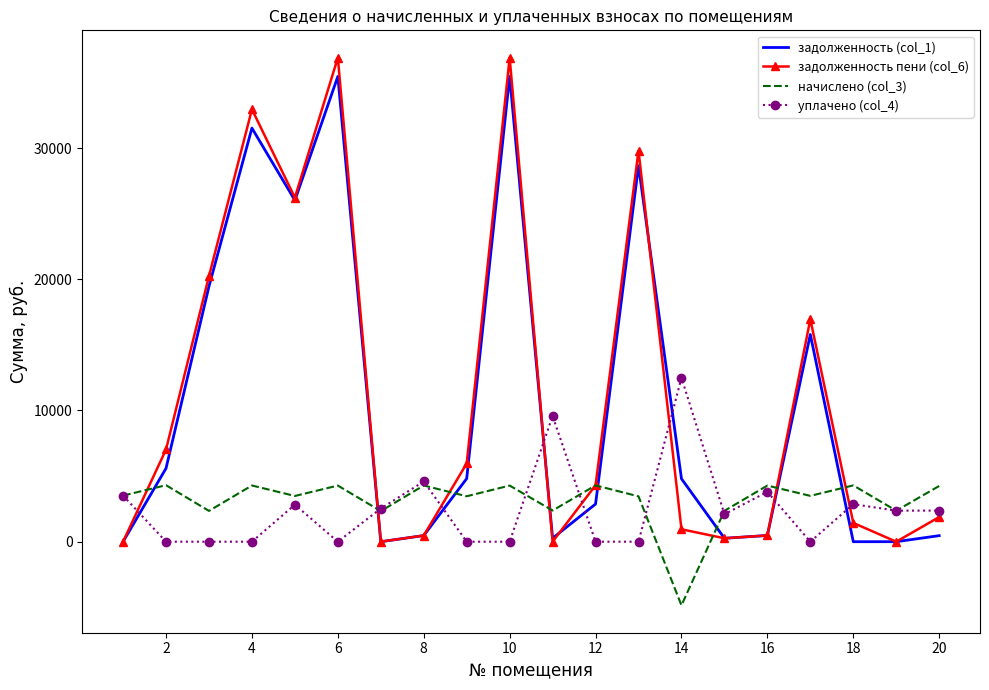

True or false: уплачено (col_4) and задолженность пени (col_6) intersect in this chart.

True